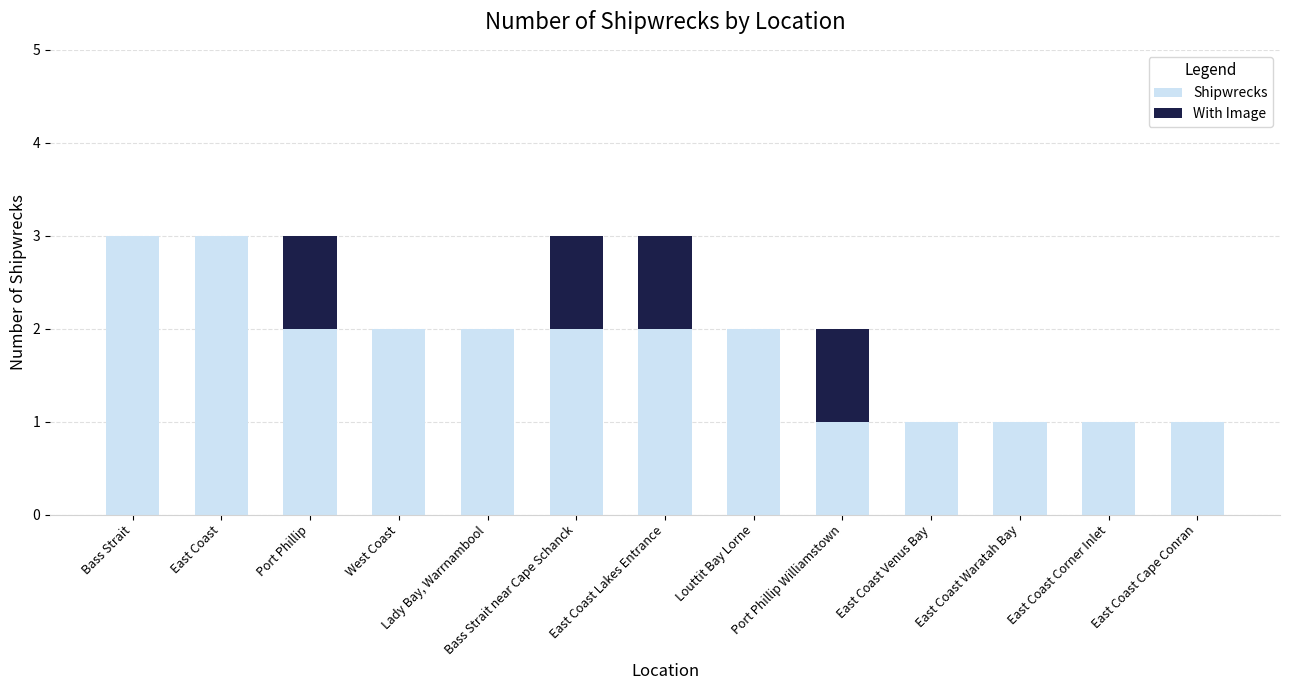

How many data points does each series have?

13